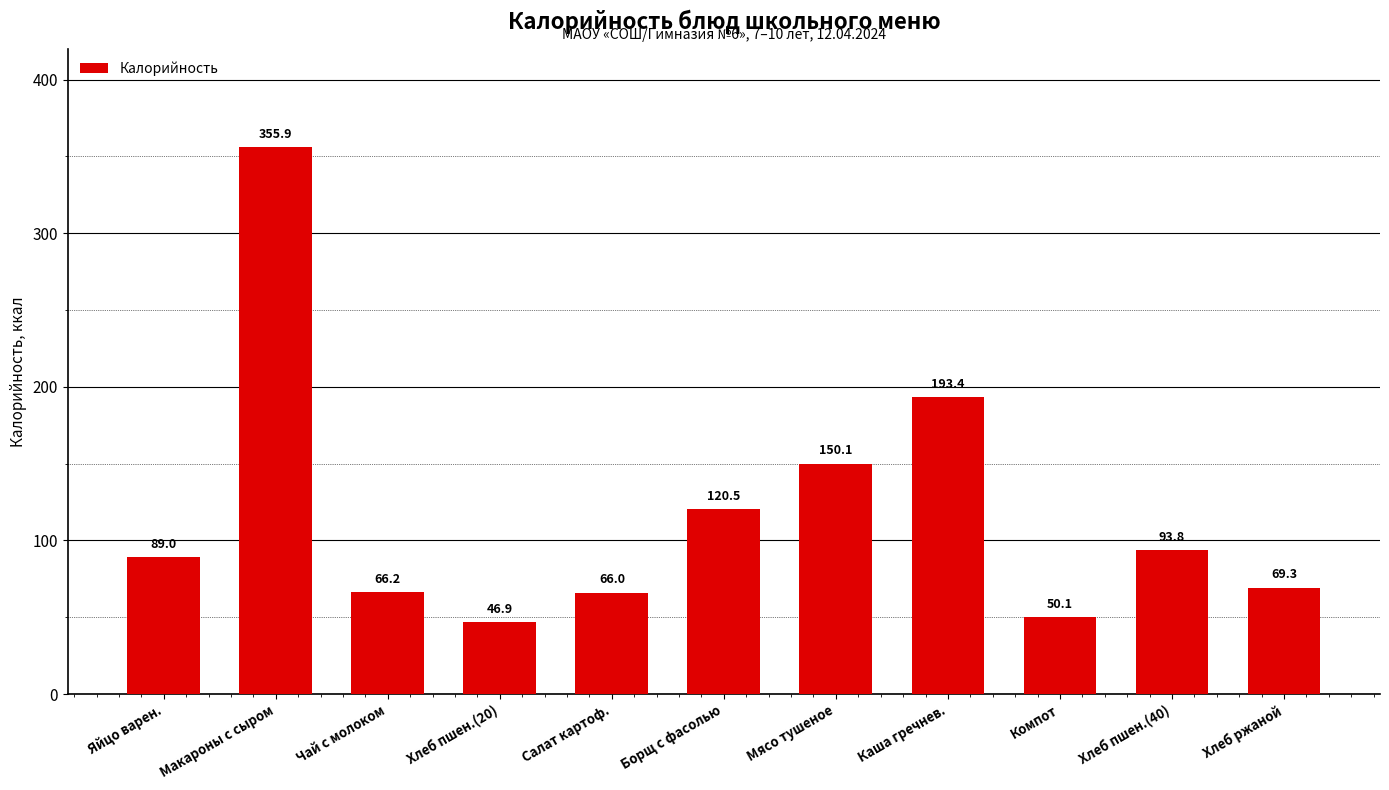

Which has a higher value, Чай с молоком or Каша гречнев.?

Каша гречнев.